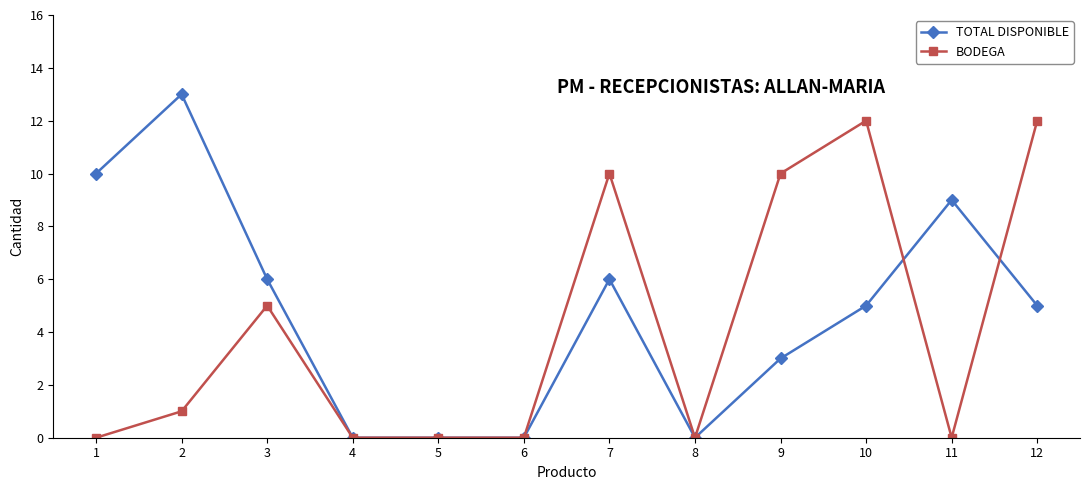

Which series has the widest spread of values?

TOTAL DISPONIBLE